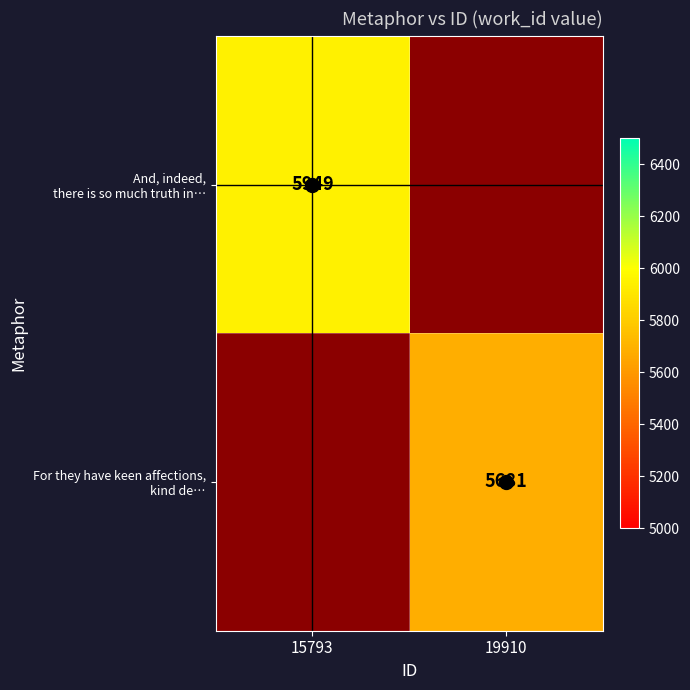

How many data points does each series have?

2